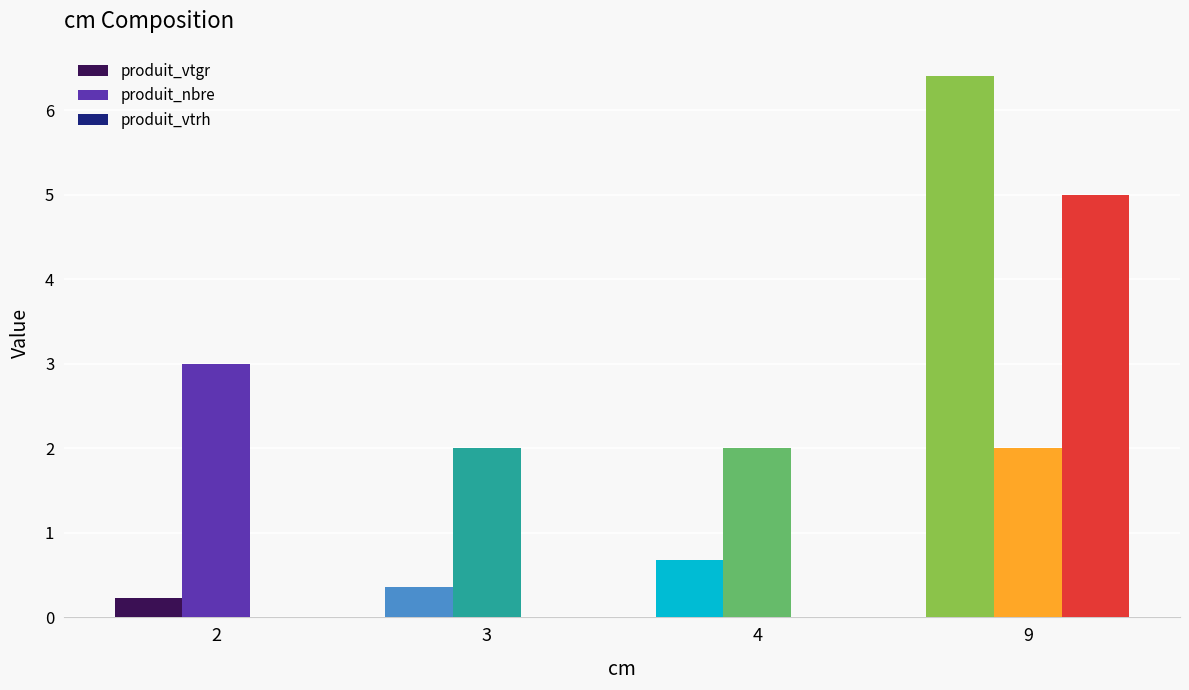

Which label corresponds to the largest value in the chart?

9